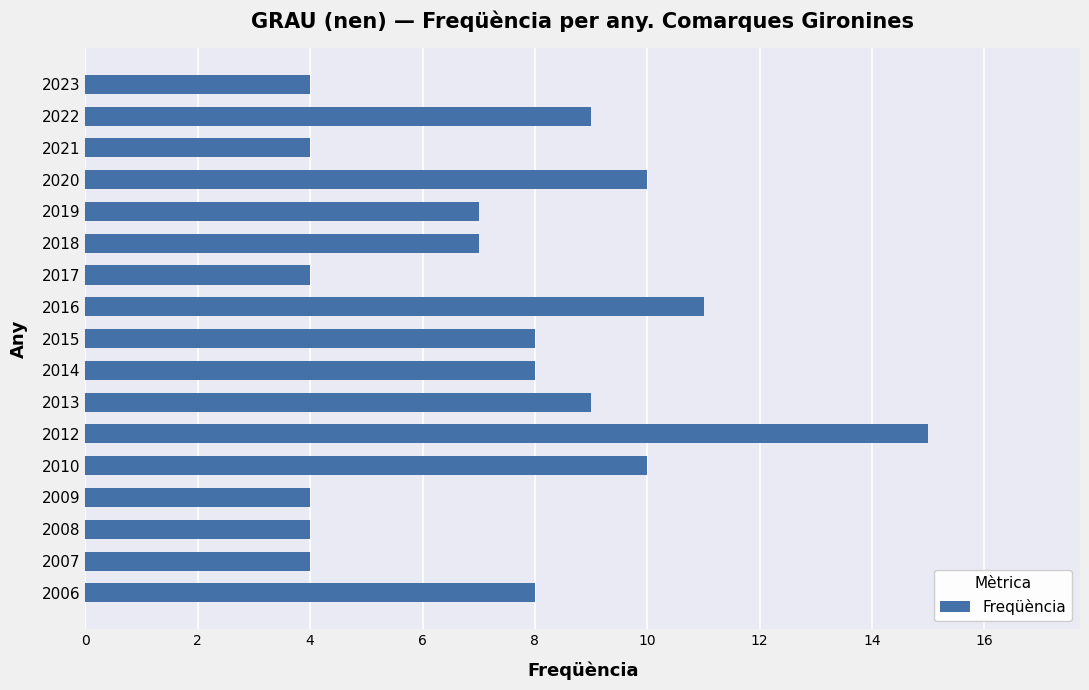

Reading top to bottom, what are all the values shown in this chart?

2023=4	2022=9	2021=4	2020=10	2019=7	2018=7	2017=4	2016=11	2015=8	2014=8	2013=9	2012=15	2010=10	2009=4	2008=4	2007=4	2006=8